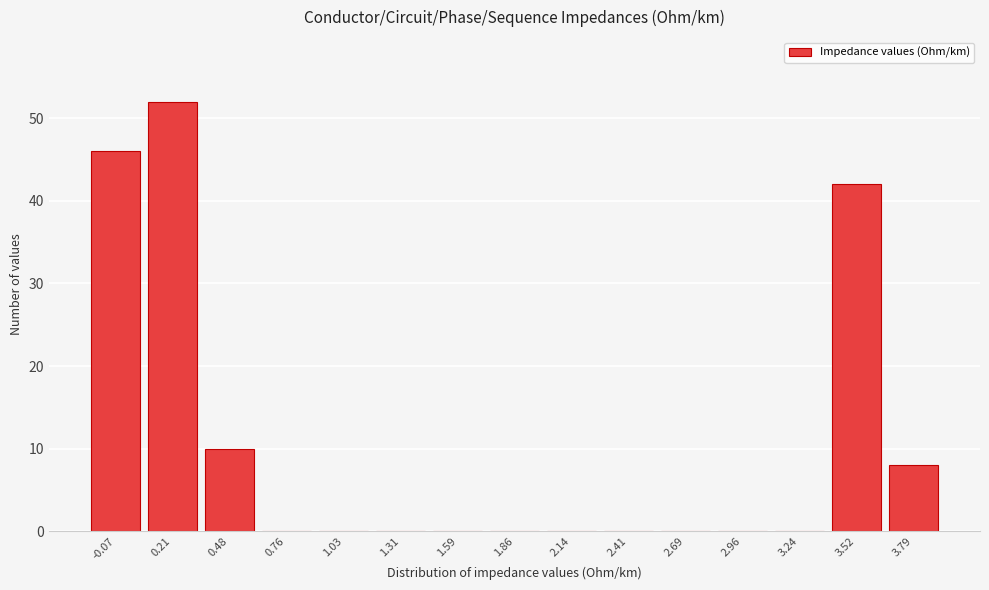

Reading left to right, what are all the values shown in this chart?

-0.07=46	0.21=52	0.48=10	0.76=0	1.03=0	1.31=0	1.59=0	1.86=0	2.14=0	2.41=0	2.69=0	2.96=0	3.24=0	3.52=42	3.79=8